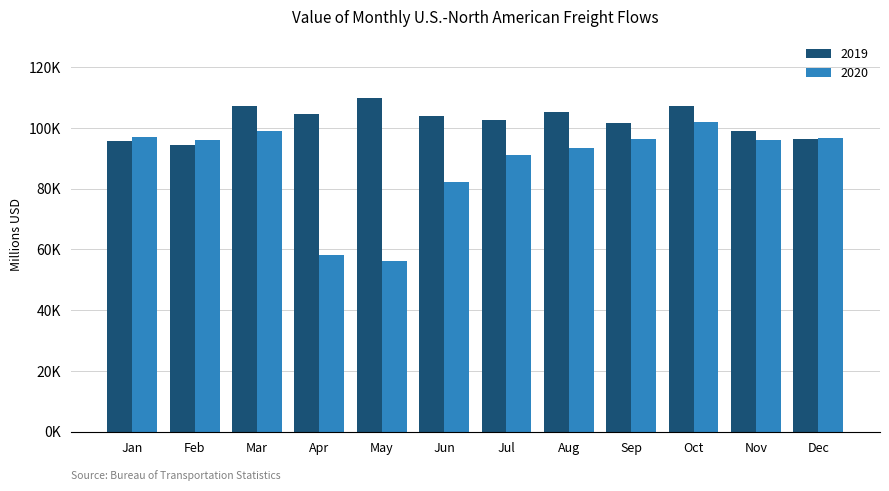

List the series in order of their overall mean, lowest first.

2020, 2019